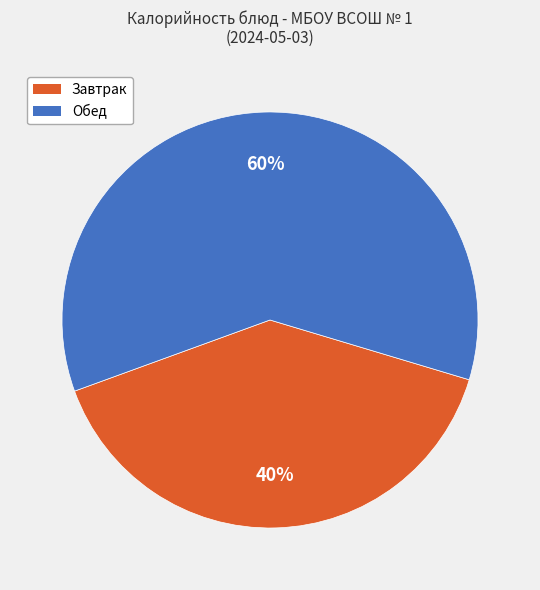

Does any single category account for the majority?

Yes